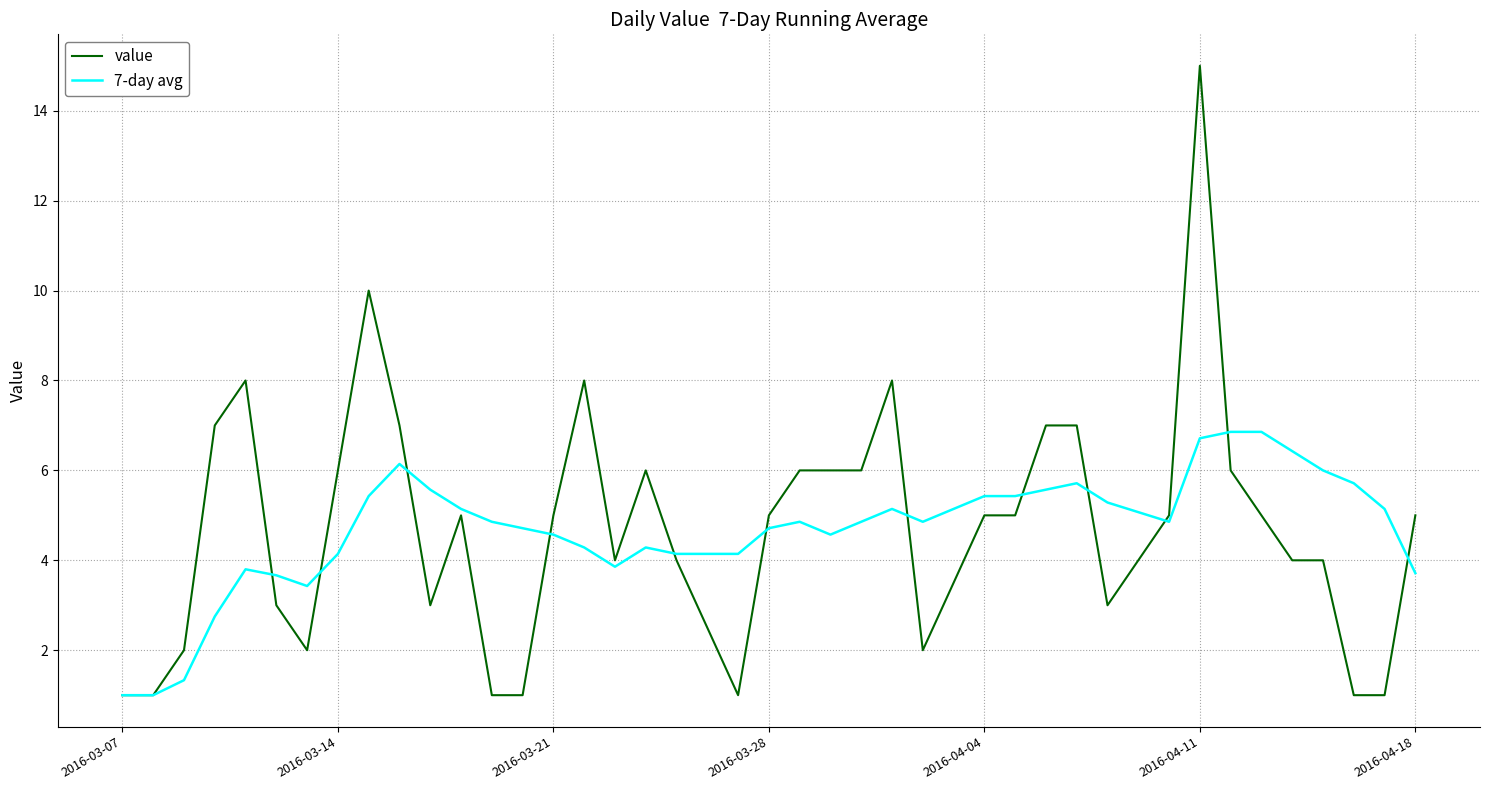

What is the minimum value for 7-day avg?

1.0